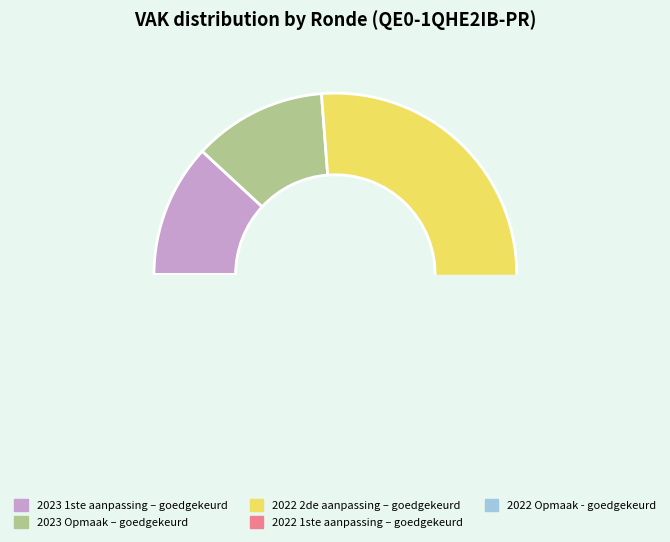

Does 2022 Opmaak - ontwerp account for over 50% of the chart?

No